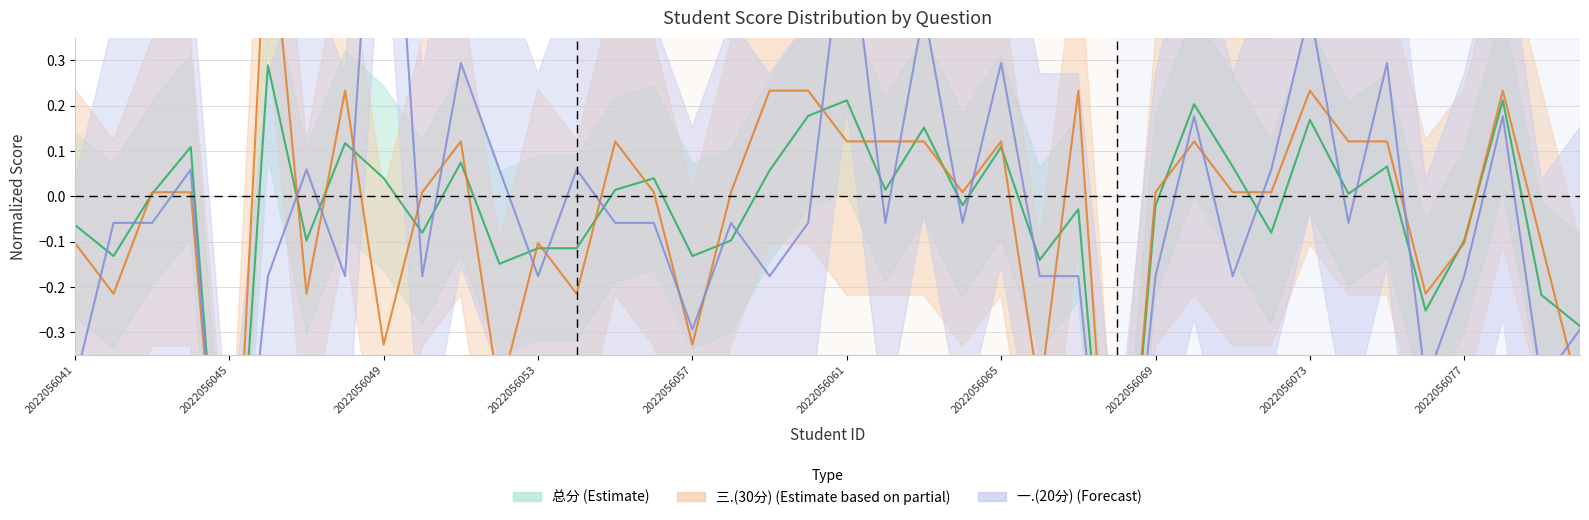

What is the sum of the 三.(30分) values at 2022056051 and 2022056052?

-0.3